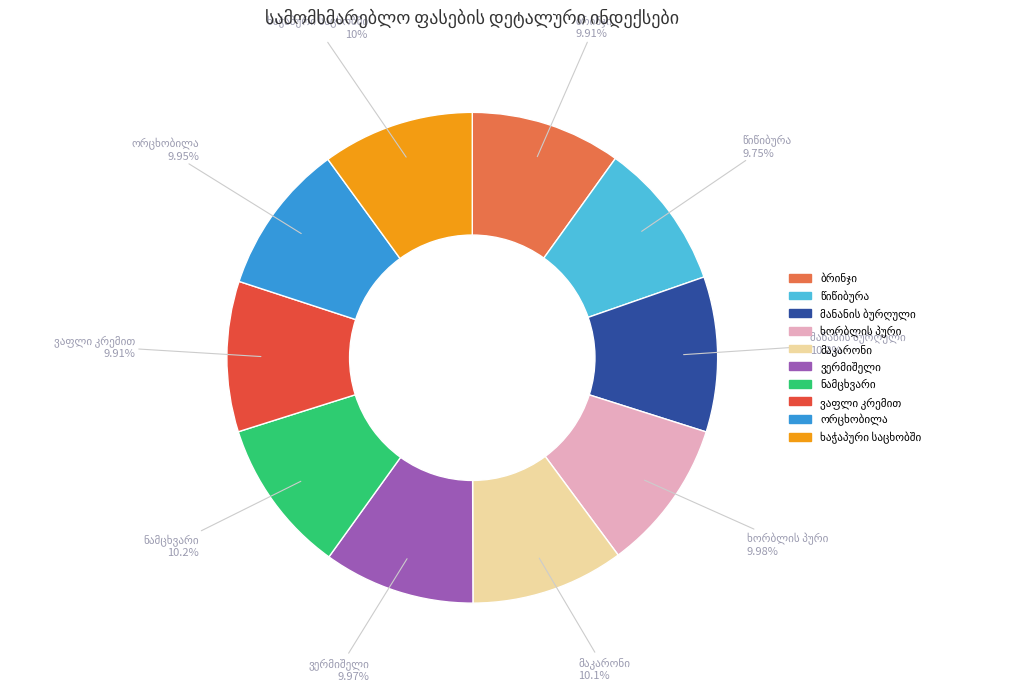

Is there a majority slice in this chart?

No